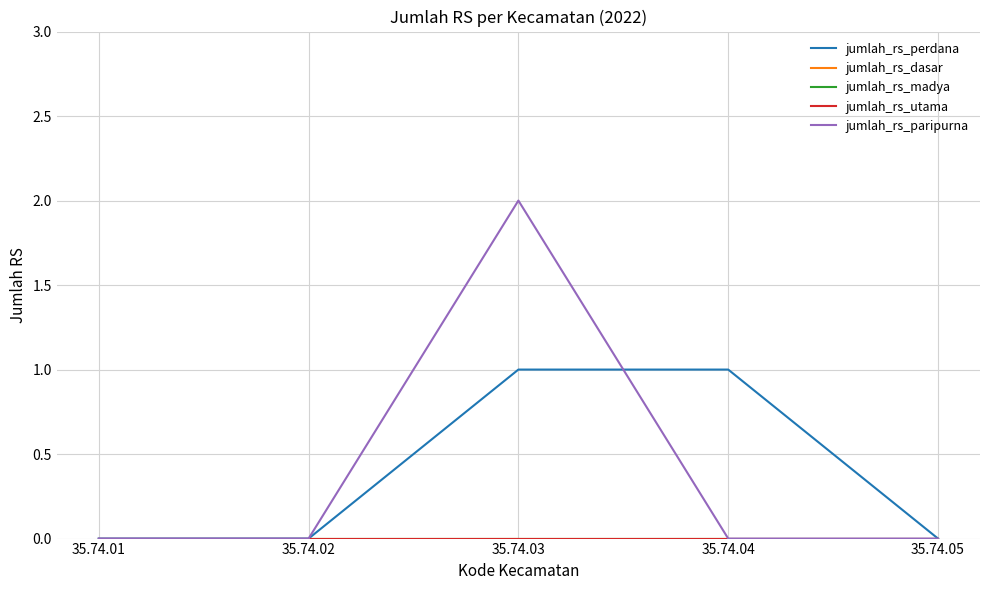

Is this an area chart (filled region under the line)?

No